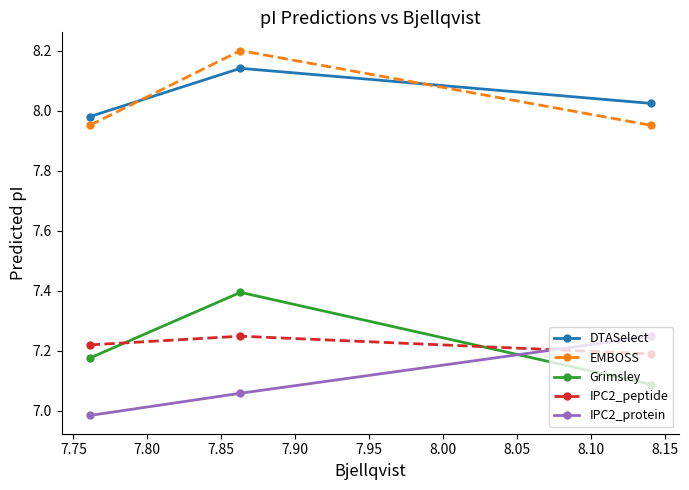

Which series has the widest spread of values?

Grimsley